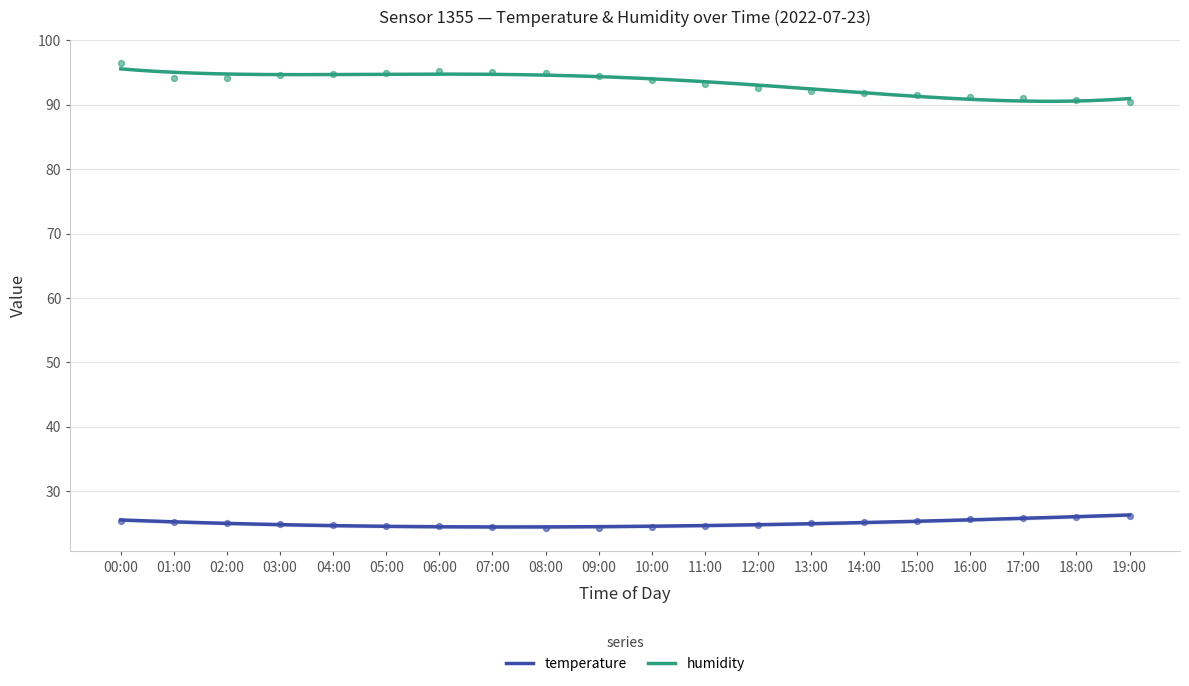

At which category is the sum across all series the highest?

00:00